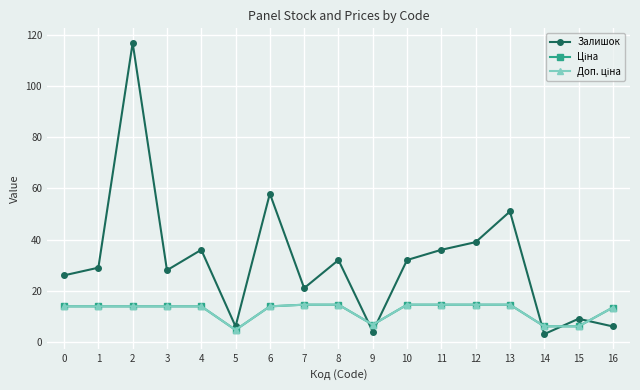

At which label is Залишок closest to 60?

6